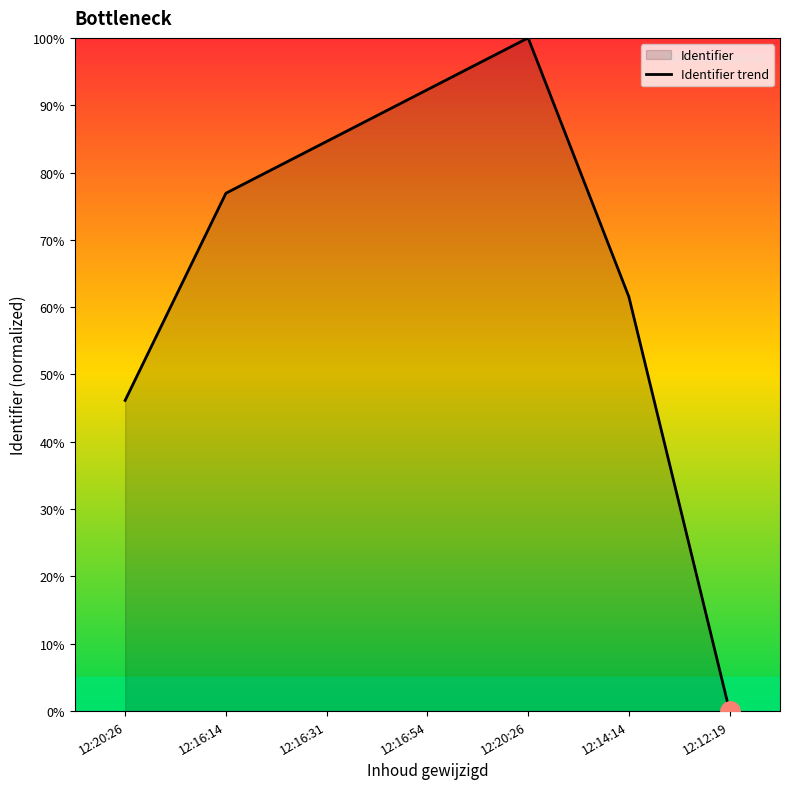

Does the chart display data point markers on the line(s)?

No